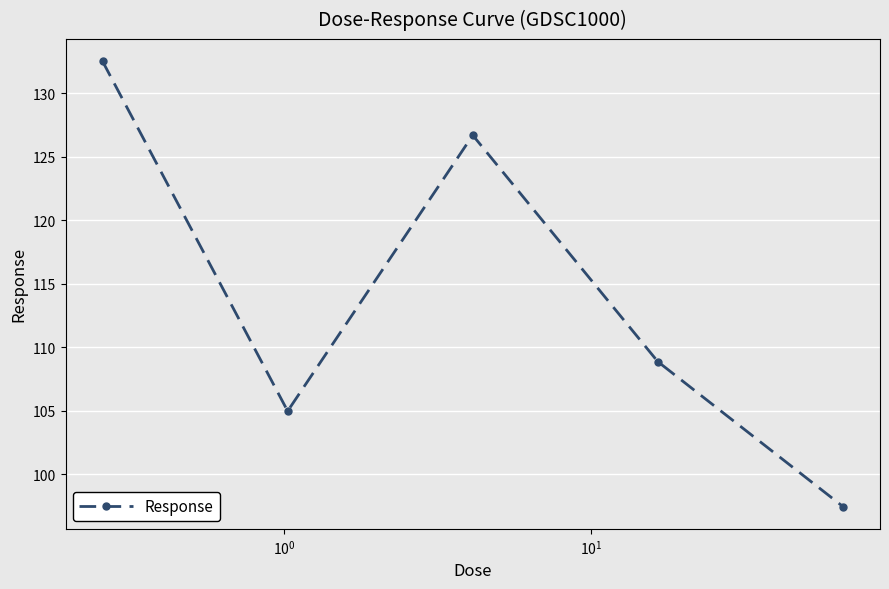

What is the value of the 2nd point from the left?

105.0